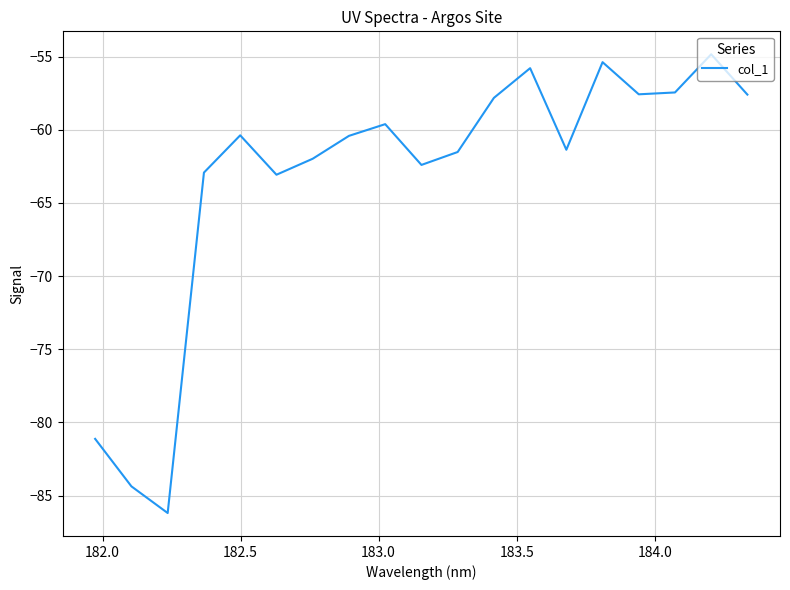

What is the smallest value displayed?

-86.2